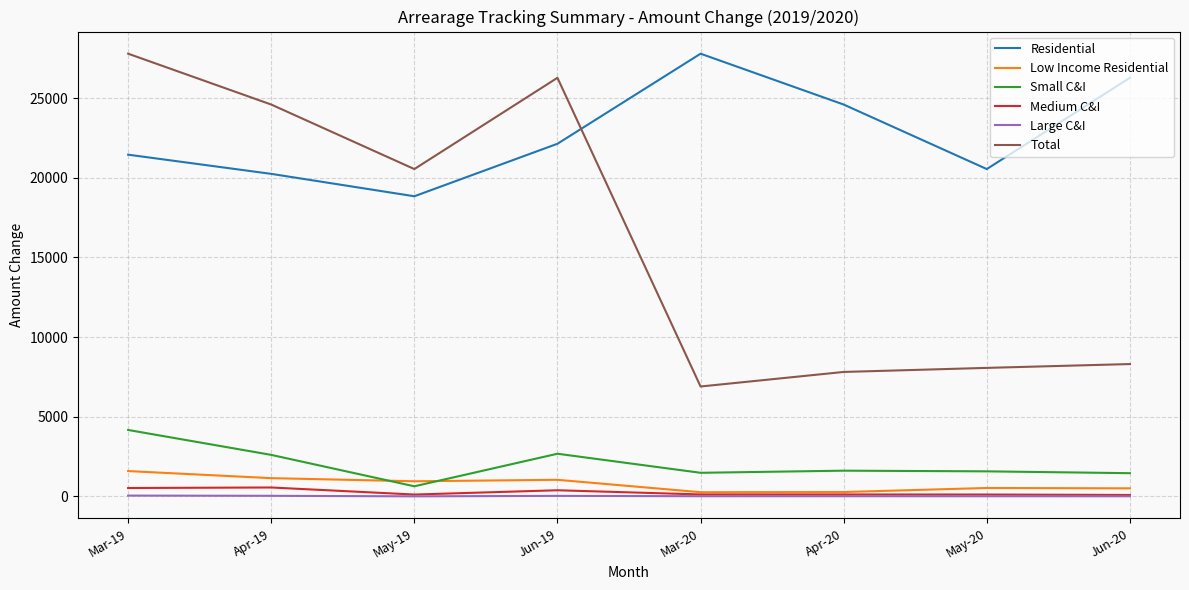

How many series are shown in this chart?

6